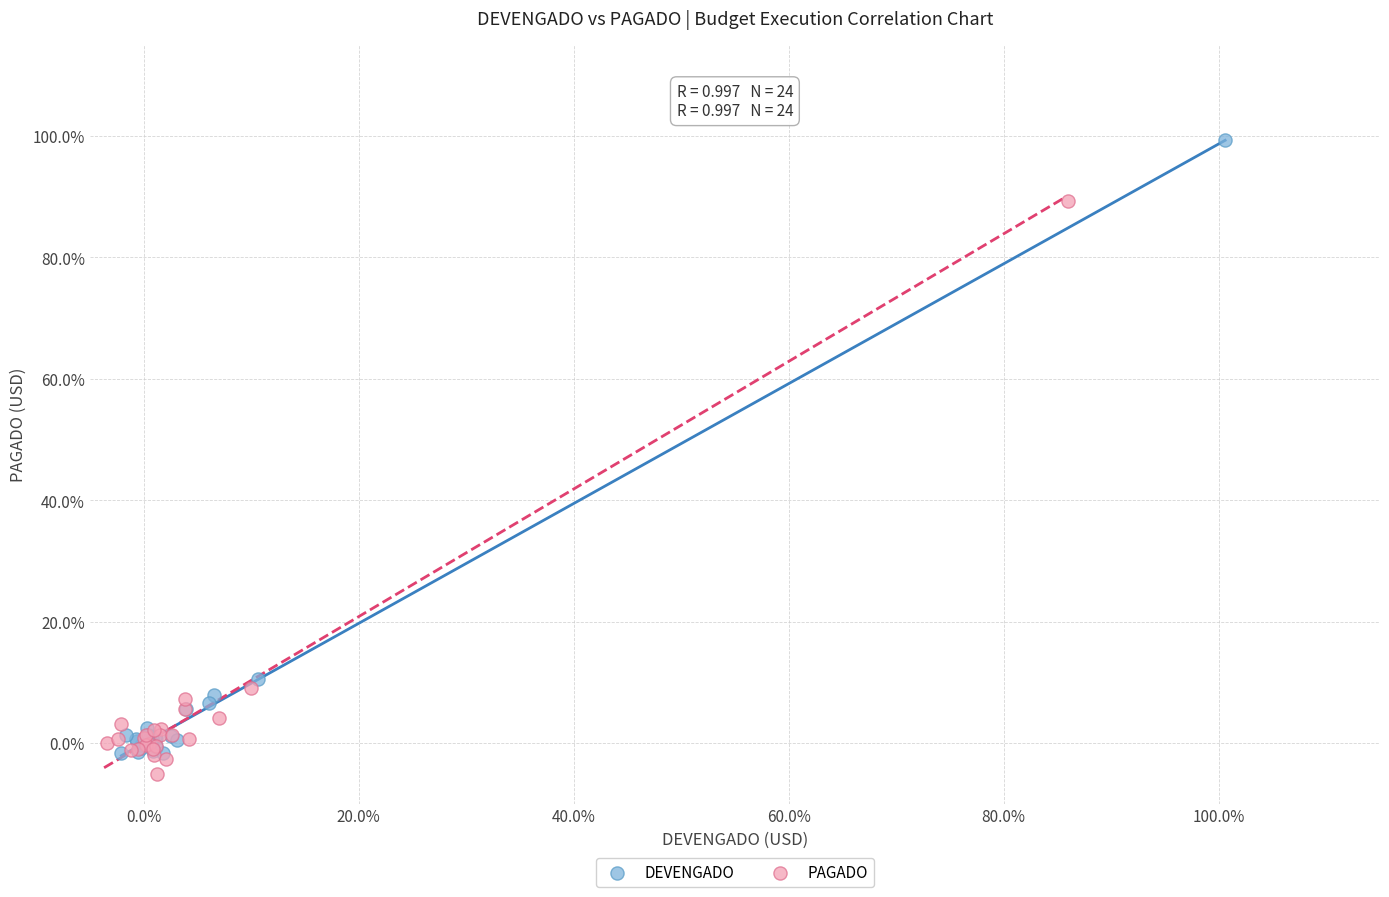

Which series has the widest spread of Y values?

DEVENGADO